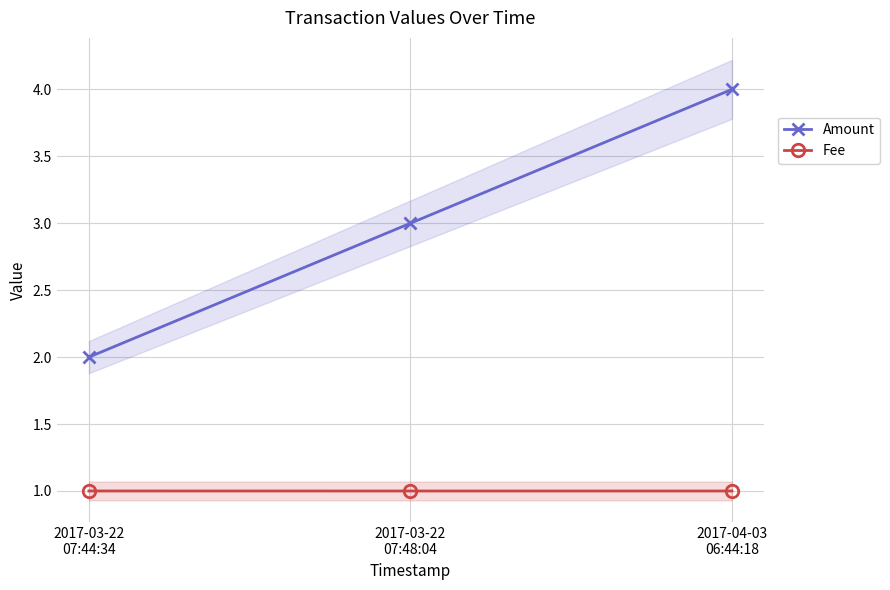

Reading right to left, extract all data points from this chart.

Amount: 2017-04-03
06:44:18=4.0	2017-03-22
07:48:04=3.0	2017-03-22
07:44:34=2.0
Fee: 2017-04-03
06:44:18=1.0	2017-03-22
07:48:04=1.0	2017-03-22
07:44:34=1.0